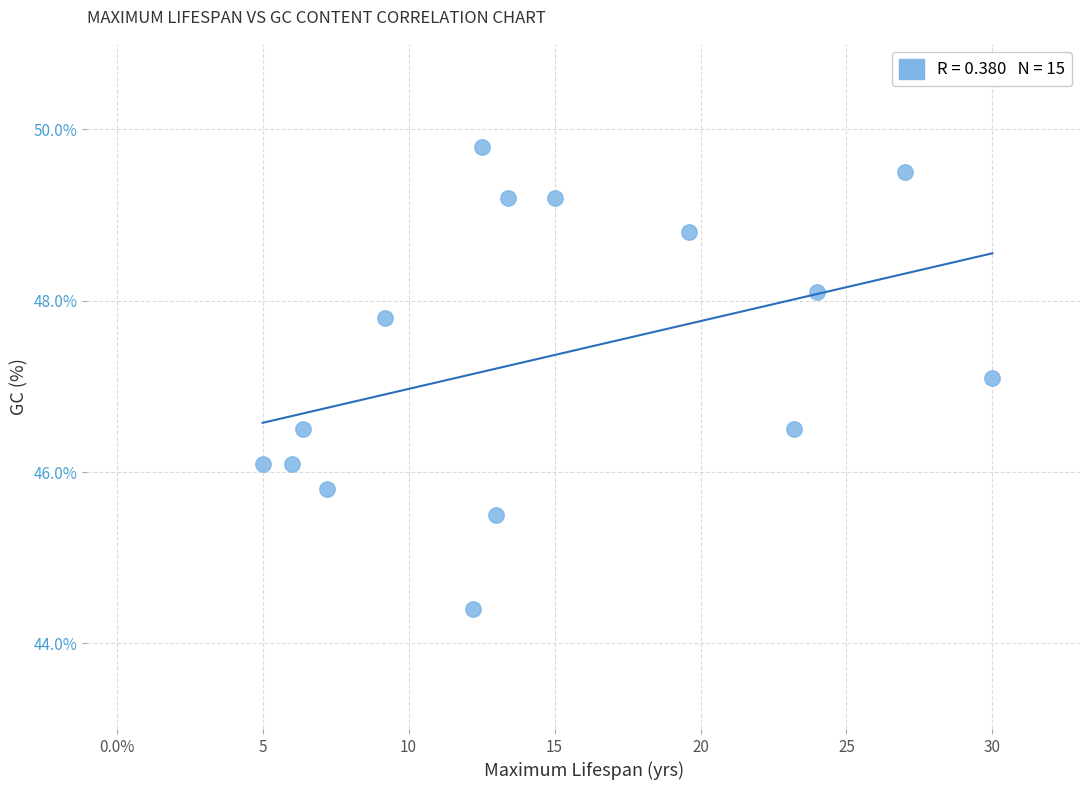

What Y value in the scatter plot is closest to 47?

47.1